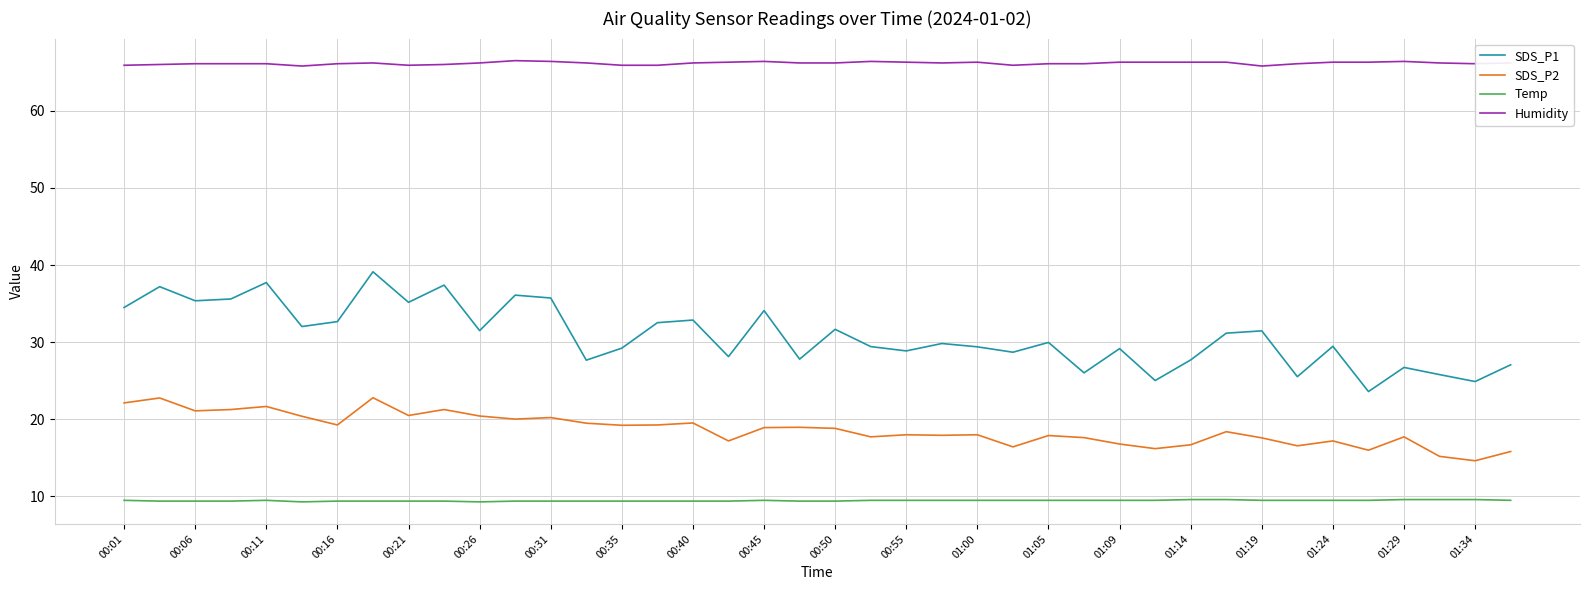

Which series has the widest spread of values?

SDS_P1